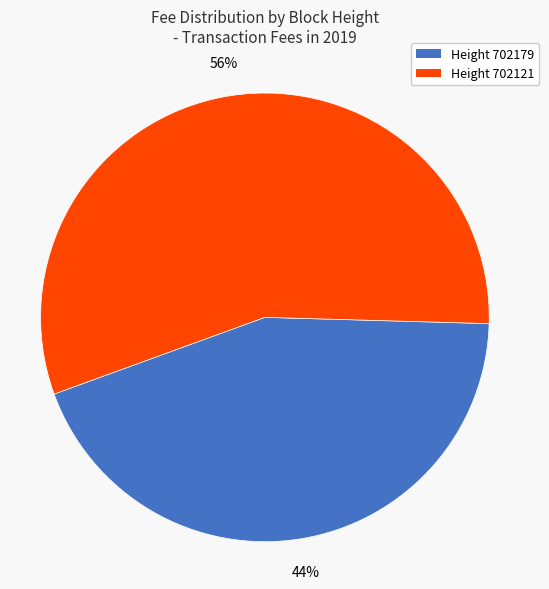

Is there a majority slice in this chart?

Yes